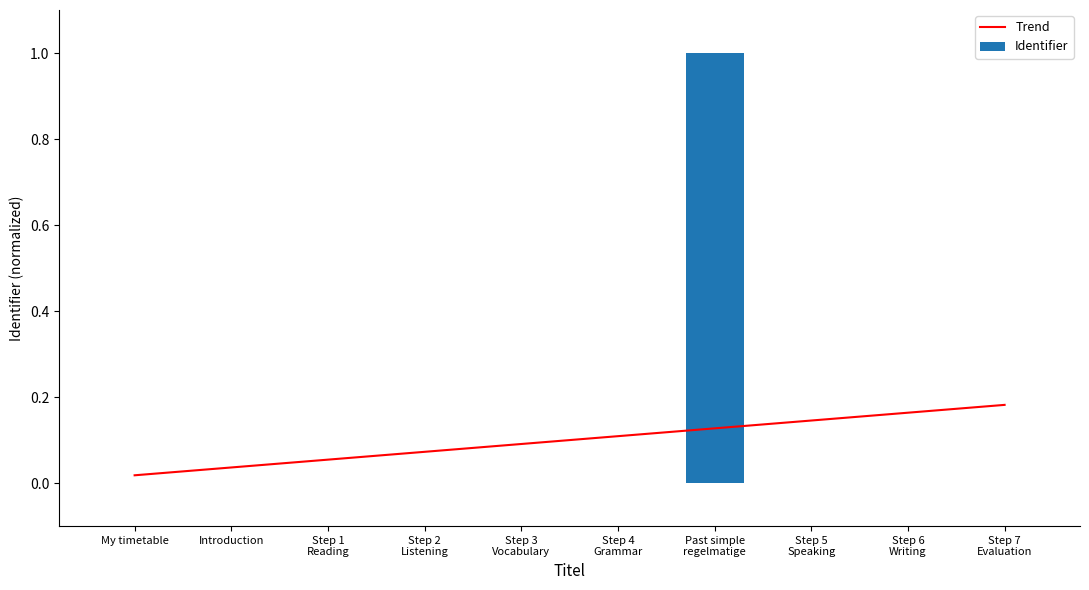

Is it true that Identifier equals 0.0 at My timetable?

True